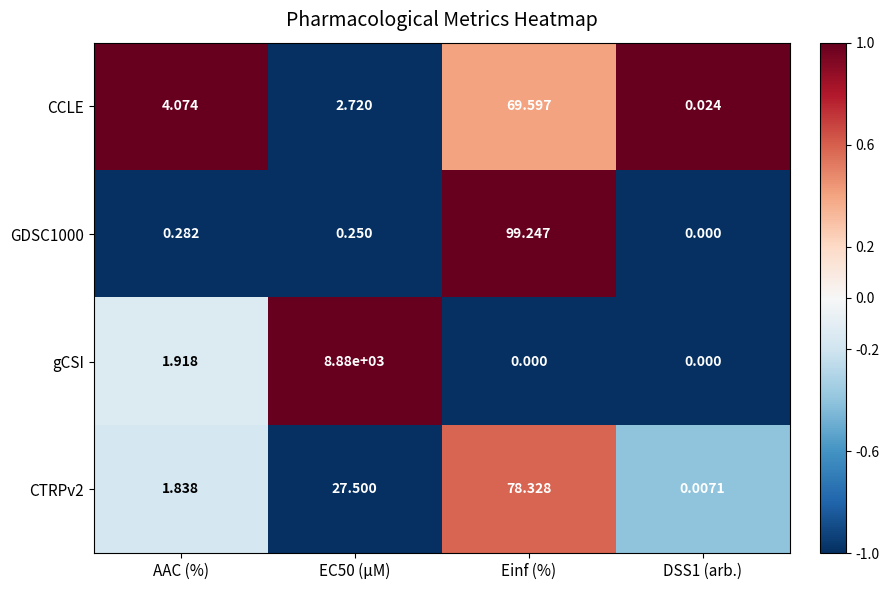

Is the value of CCLE at AAC (%) greater than the value of CTRPv2 at DSS1 (arb.)?

Yes